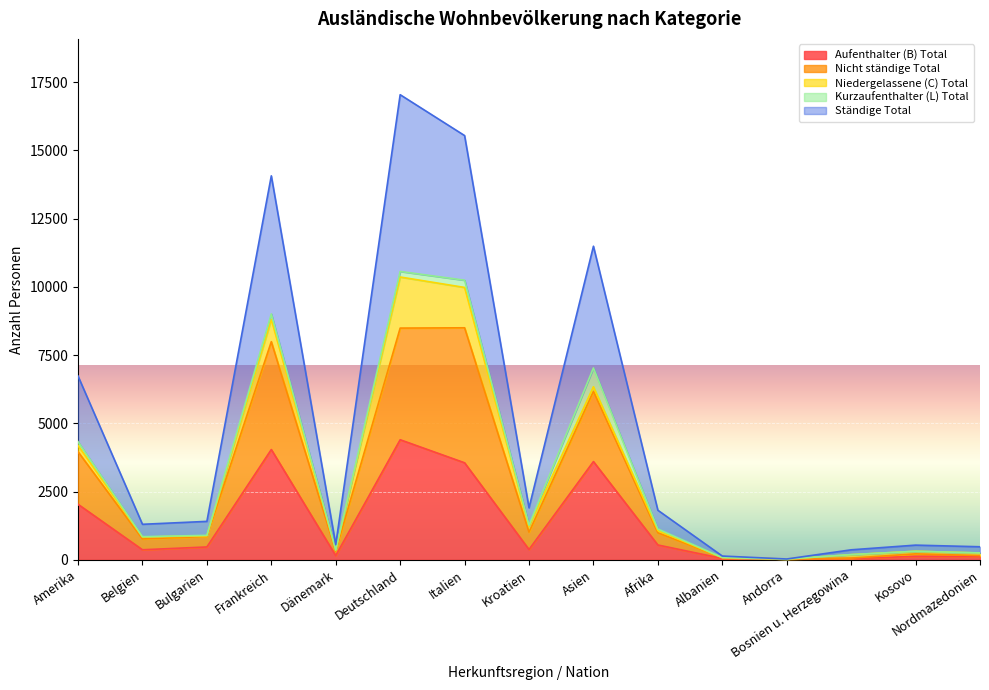

Where is the first local minimum for Ständige Total?

Belgien